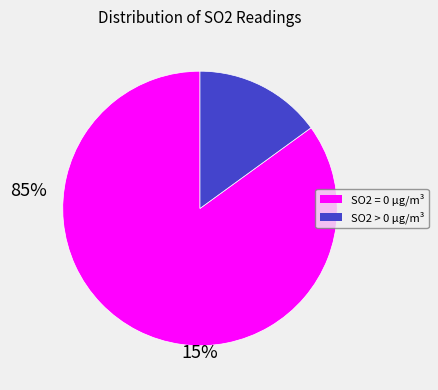

True or false: SO2 = 0 µg/m³ accounts for 85% of the total.

True